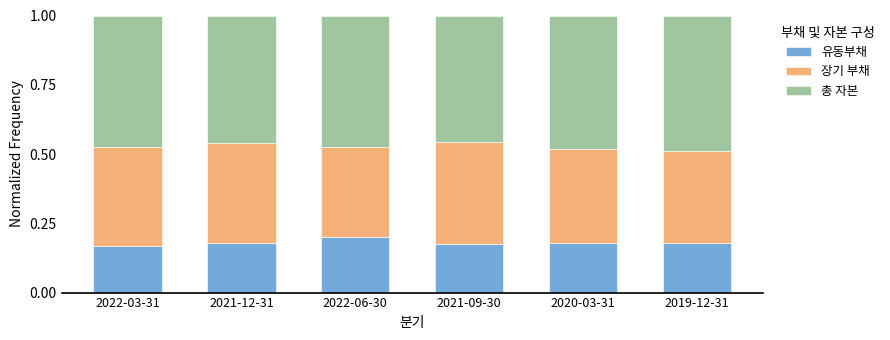

The value of 유동부채 at 2021-09-30 is 0.3. True or false?

False